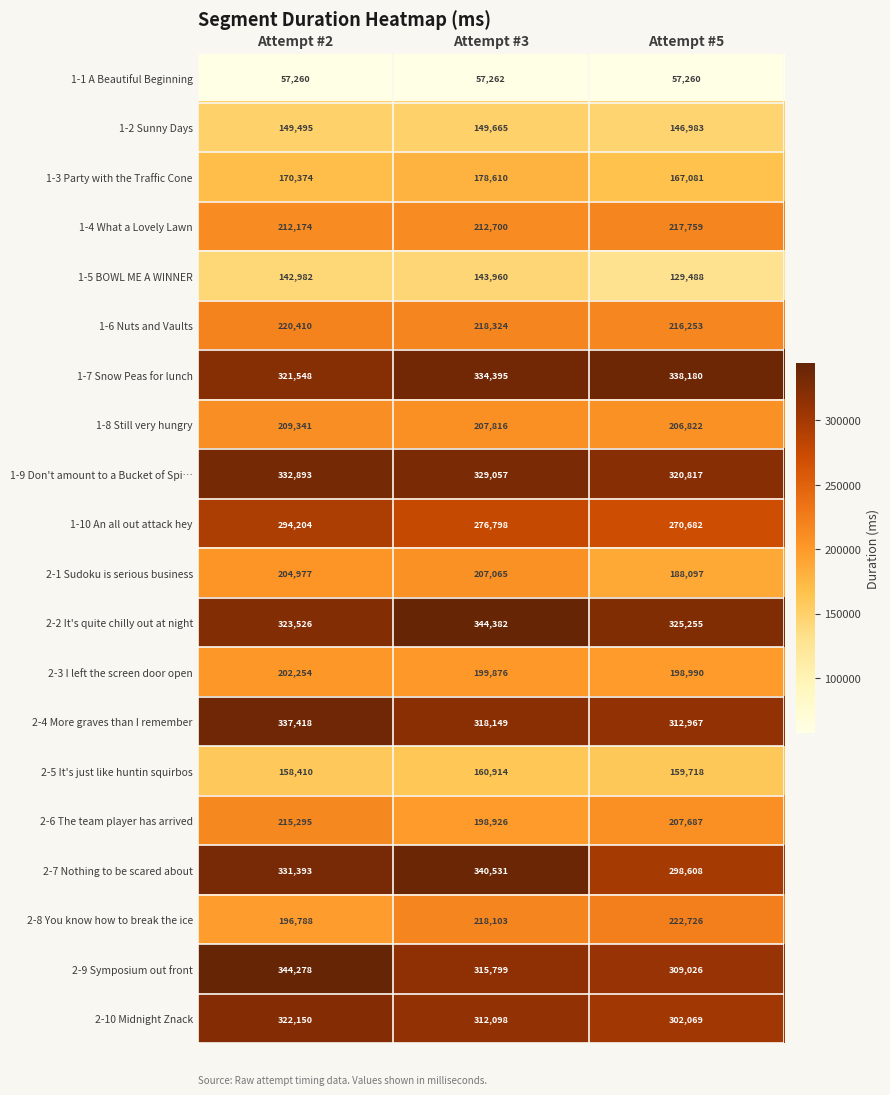

What is the maximum value for 2-8 You know how to break the ice?

222726